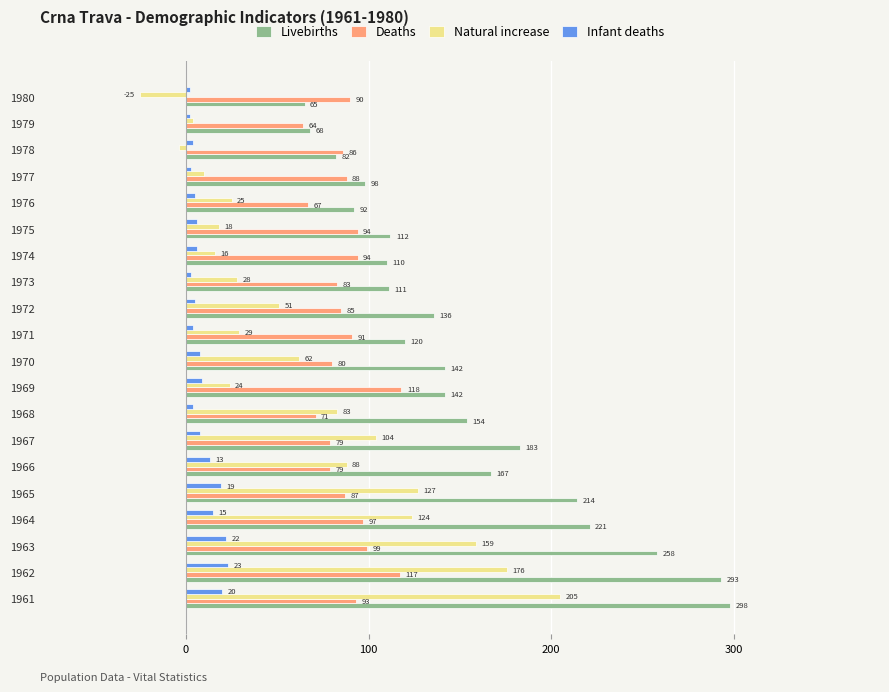

What are all the series names shown in the legend?

Livebirths, Deaths, Natural increase, Infant deaths